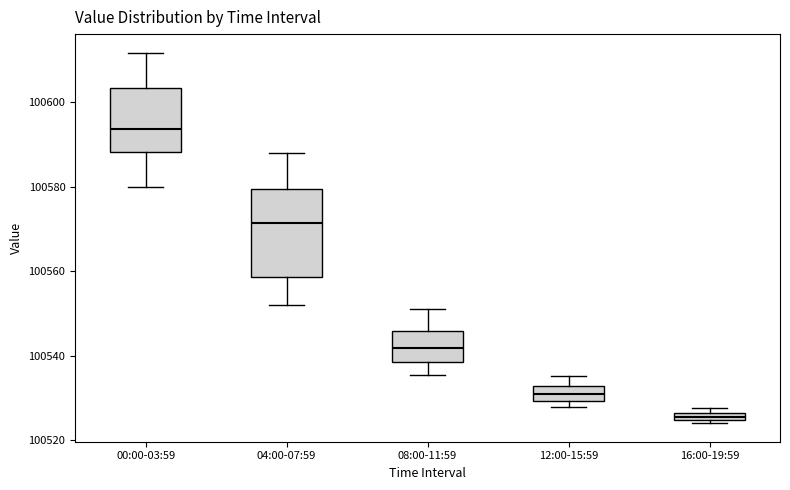

Comparing the boxes themselves (not the whiskers), which one is the tallest?

04:00-07:59